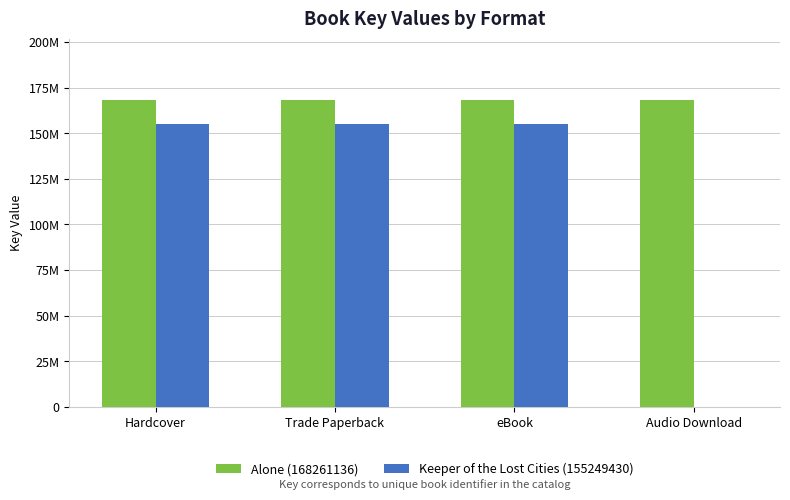

What position from the left is eBook?

3